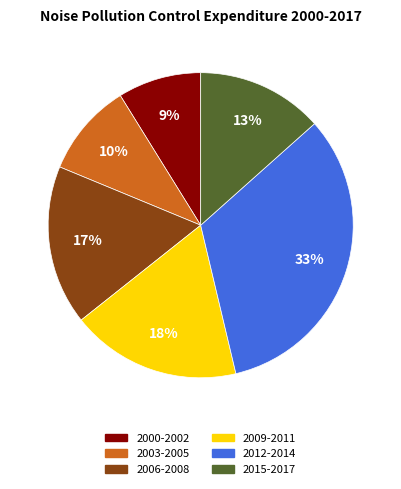

To the nearest percent, what is the difference between the largest and smallest slice percentages?

24%